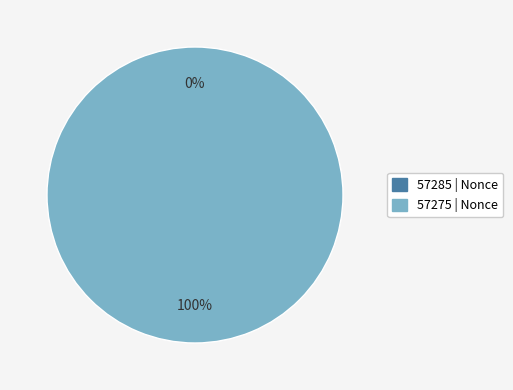

To the nearest percent, what is the difference between the 57275 and 57285 slice percentages?

100%